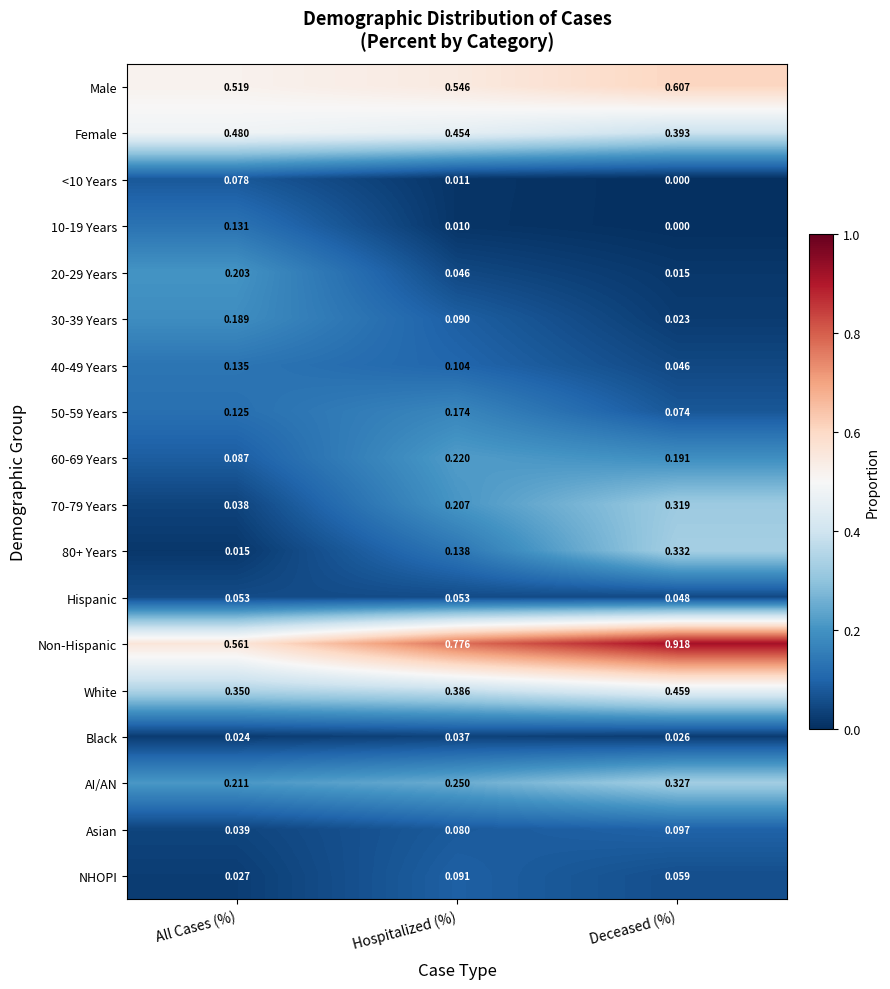

Between All Cases (%) and Deceased (%), which series saw the biggest shift?

Non-Hispanic